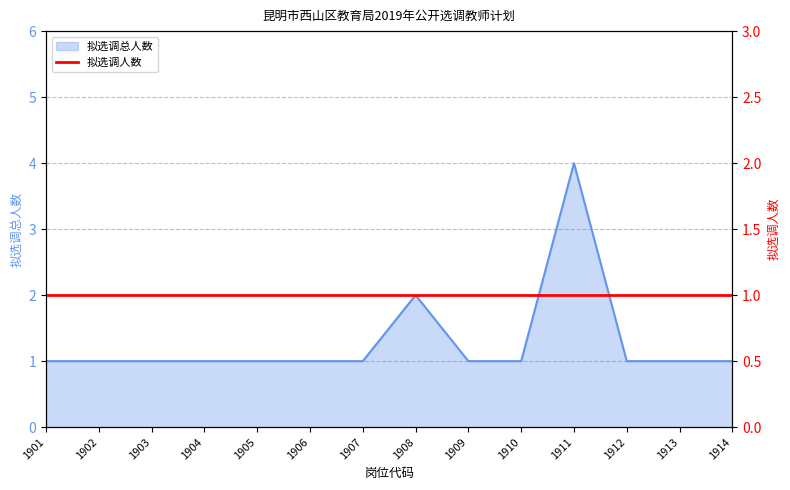

True or false: there are more than 2 points higher than both neighbors.

False